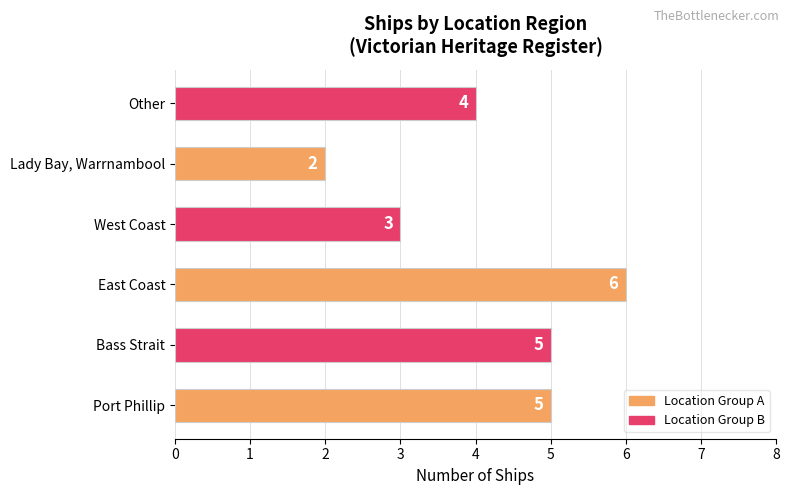

Reading top to bottom, what are all the values shown in this chart?

Other=4	Lady Bay, Warrnambool=2	West Coast=3	East Coast=6	Bass Strait=5	Port Phillip=5